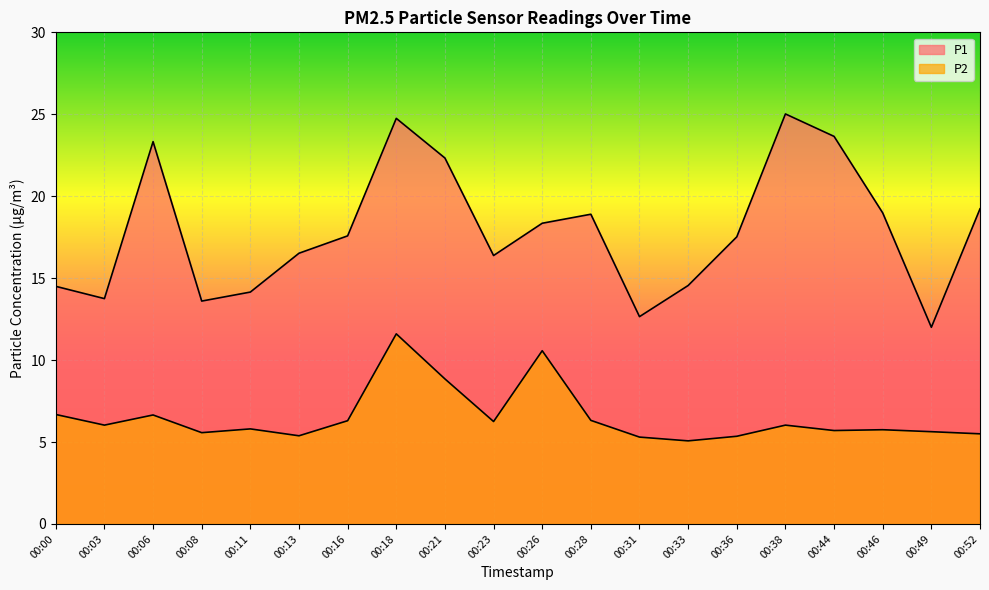

List the series in order of their peak value, lowest first.

P2, P1